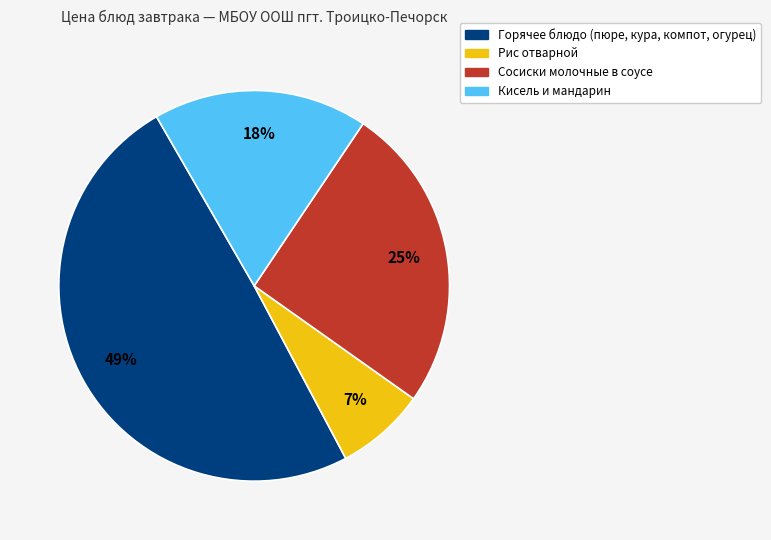

To the nearest percent, what is the average slice percentage?

25%